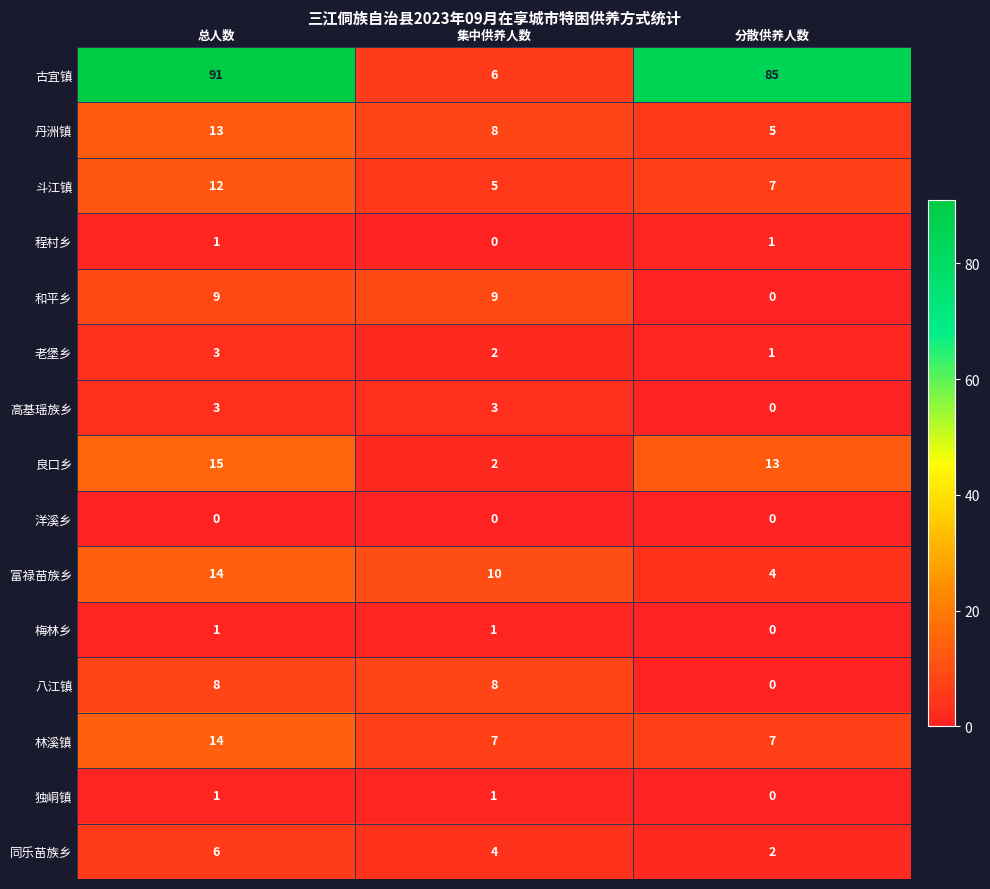

What is the spread (max minus min) of values at 分散供养人数?

85